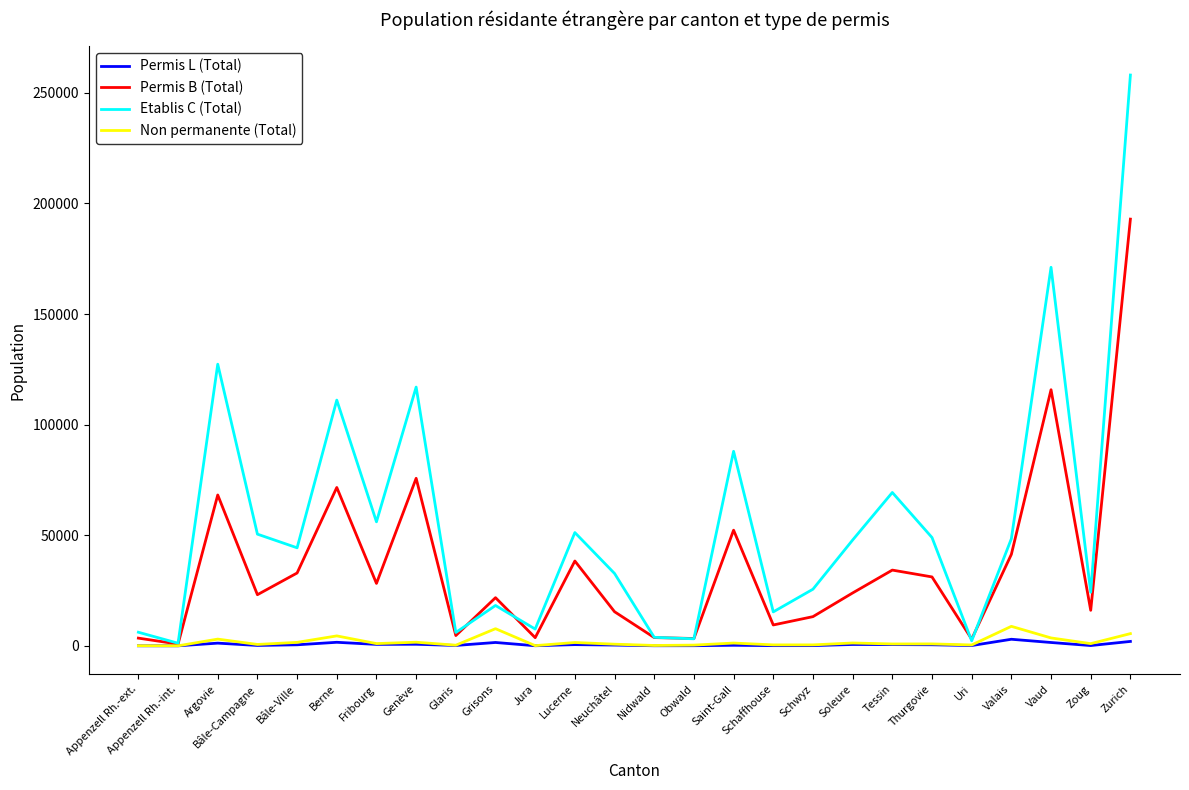

How many series are shown in this chart?

4